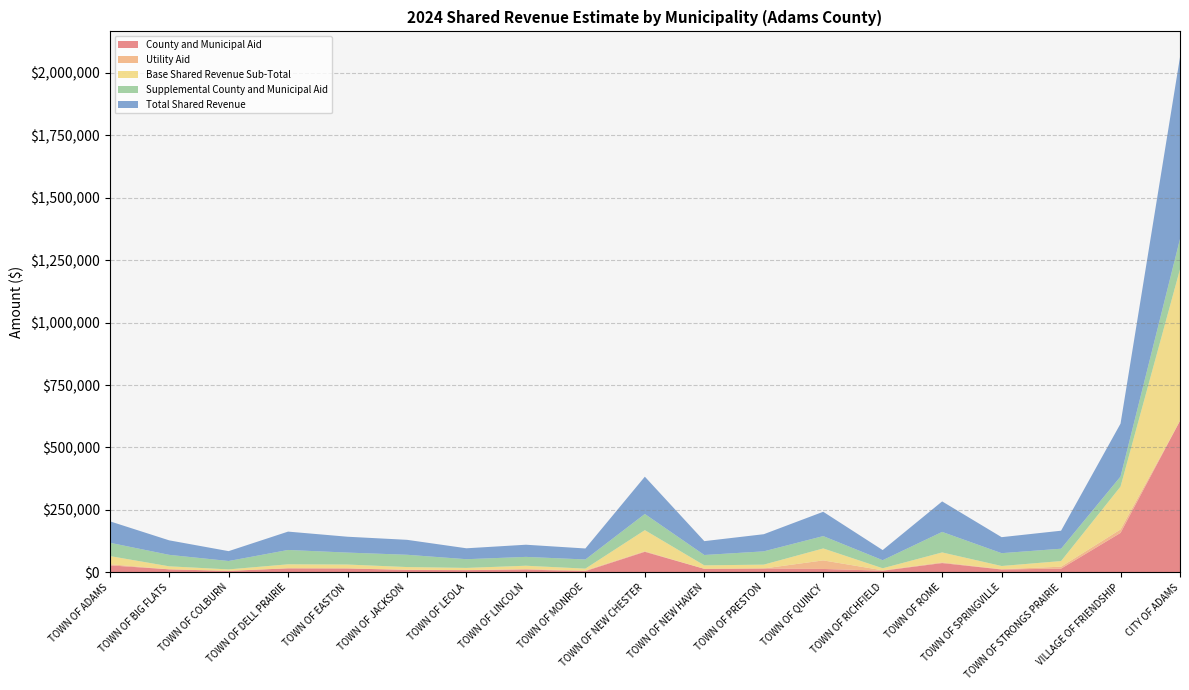

Reading right to left, what are all the values shown in this chart?

County and Municipal Aid: 606781.2	157960.7	14852.6	11431.9	37124.3	6516.4	13574.2	15434.7	14031.2	82238.6	4990.0	11031.3	8888.8	9593.3	15632.3	16093.3	5904.4	12075.0	27972.3
Utility Aid: 0.0	13787.5	7750.9	1285.6	2752.6	1640.2	34289.8	0.2	0.0	2262.8	2443.4	2220.2	0.0	1006.6	0.0	0.0	0.0	0.0	4705.3
Base Shared Revenue Sub-Total: 606781.2	171748.1	22603.4	12717.5	39876.9	8156.7	47864.1	15434.9	14031.2	84501.4	7433.4	13251.5	8888.8	10599.9	15632.3	16093.3	5904.4	12075.0	32677.6
Supplemental County and Municipal Aid: 121365.7	40184.8	49455.3	51352.3	82203.4	32353.6	49472.1	53198.7	41428.0	64774.6	36639.5	35429.5	34841.3	49220.3	47860.3	57427.6	33597.5	45979.7	53299.4
Total Shared Revenue: 728146.9	211933.0	72058.8	64069.8	122080.4	40510.3	97336.2	68633.6	55459.2	149276.0	44072.9	48681.0	43730.0	59820.2	63492.6	73520.9	39501.9	58054.6	85977.0